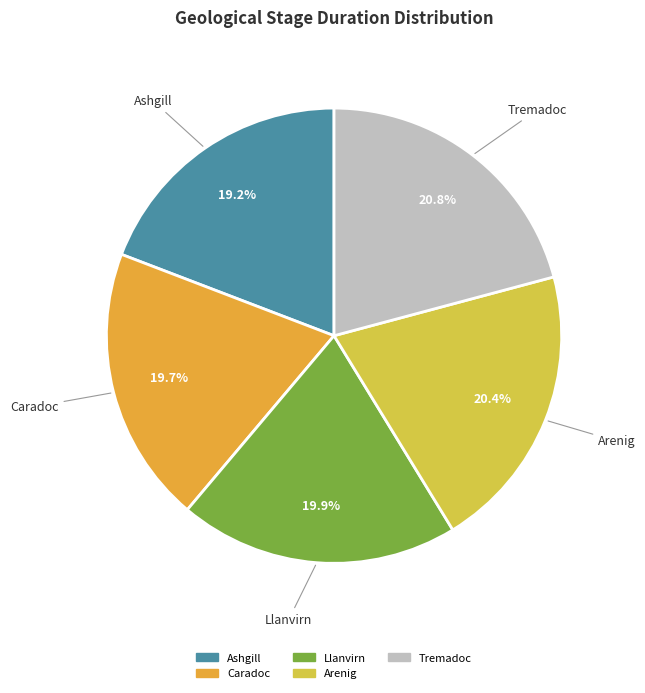

Does Llanvirn account for over 50% of the chart?

No